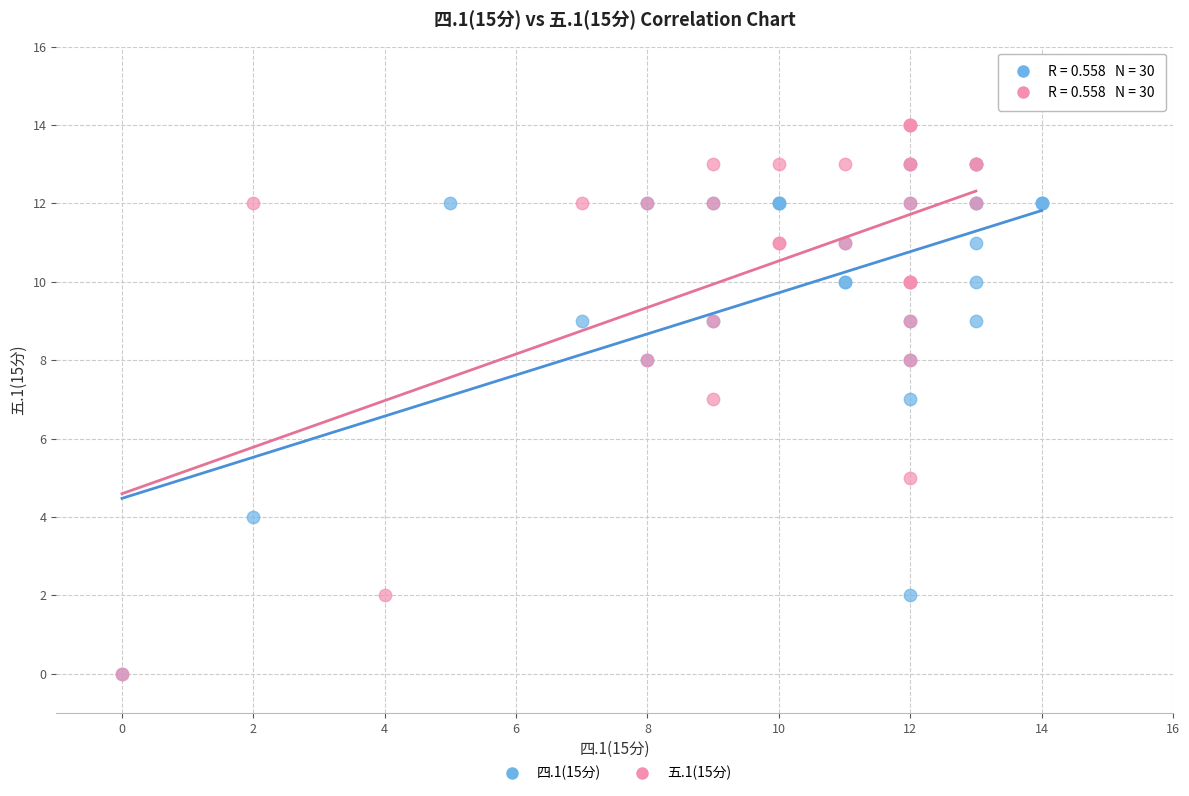

Which series has the largest Y range (max minus min)?

五.1(15分)